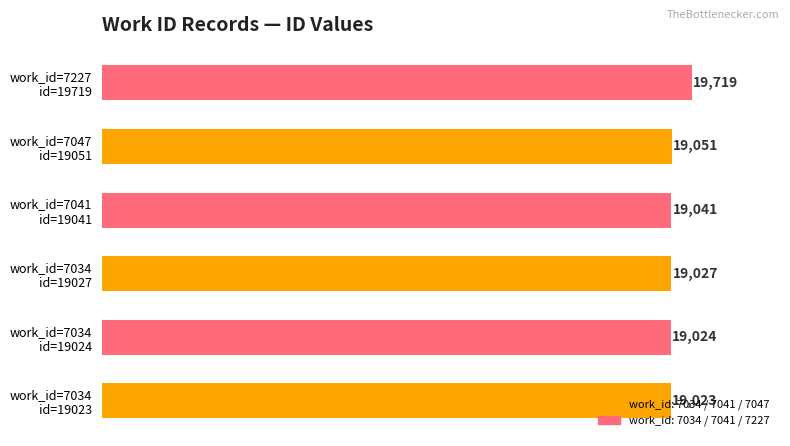

What is the maximum value shown in the chart?

19719